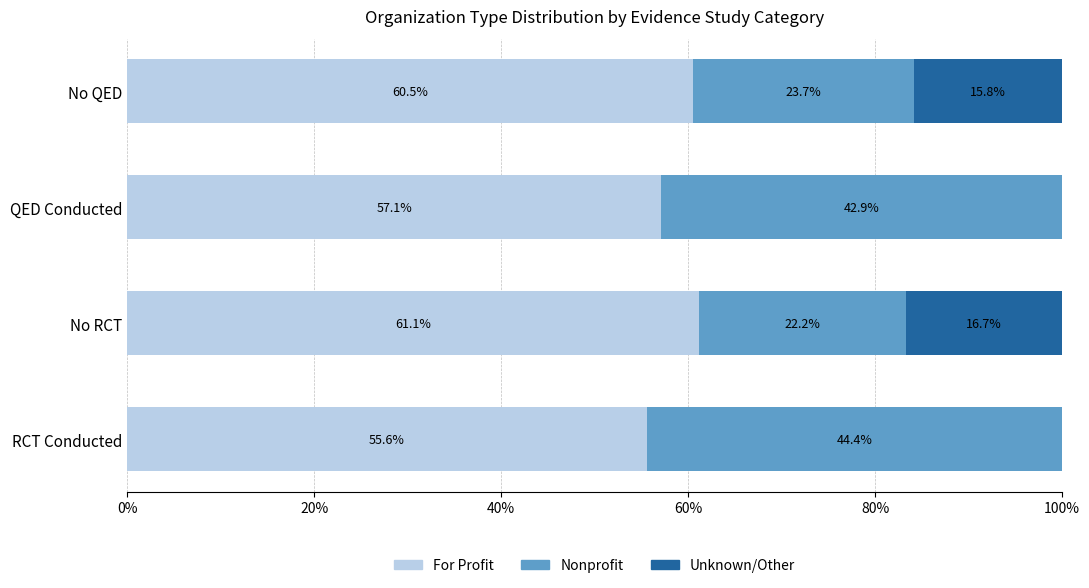

Where is For Profit nearest to the value 58?

QED Conducted